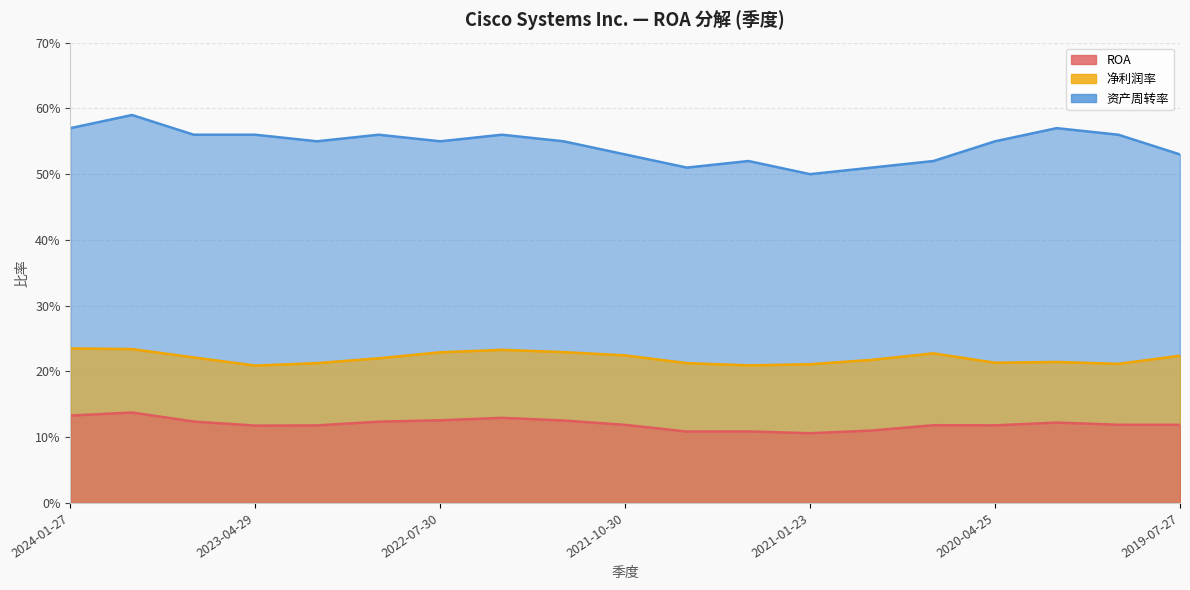

Reading right to left, what are all the values shown in this chart?

ROA: 0.1	0.1	0.1	0.1	0.1	0.1	0.1	0.1	0.1	0.1	0.1	0.1	0.1	0.1	0.1	0.1	0.1	0.1	0.1
净利润率: 0.2	0.2	0.2	0.2	0.2	0.2	0.2	0.2	0.2	0.2	0.2	0.2	0.2	0.2	0.2	0.2	0.2	0.2	0.2
资产周转率: 0.5	0.6	0.6	0.6	0.5	0.5	0.5	0.5	0.5	0.5	0.6	0.6	0.6	0.6	0.6	0.6	0.6	0.6	0.6